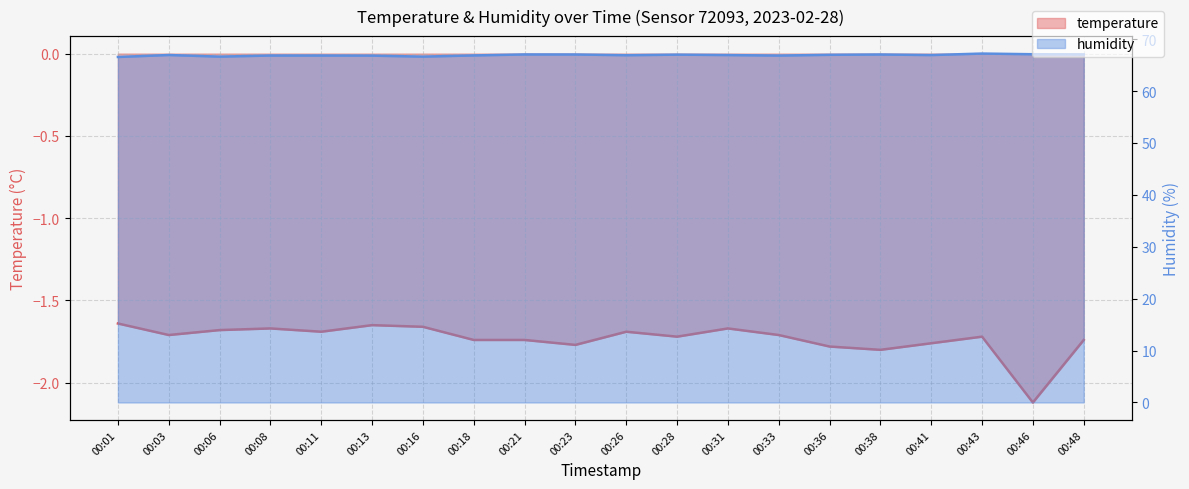

At which label does humidity reach its peak?

00:43